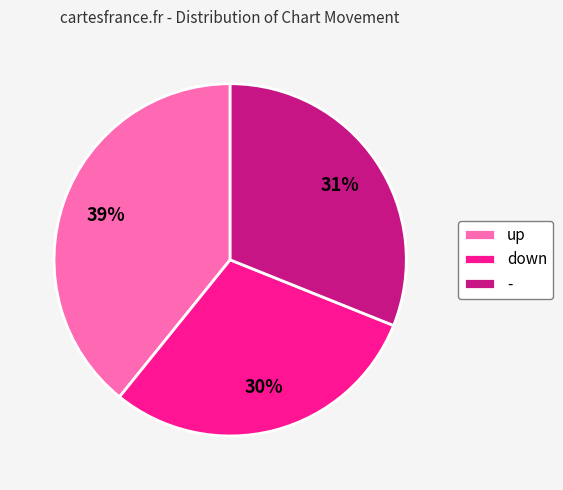

Approximately how many times larger is the value at up compared to -?

1.3